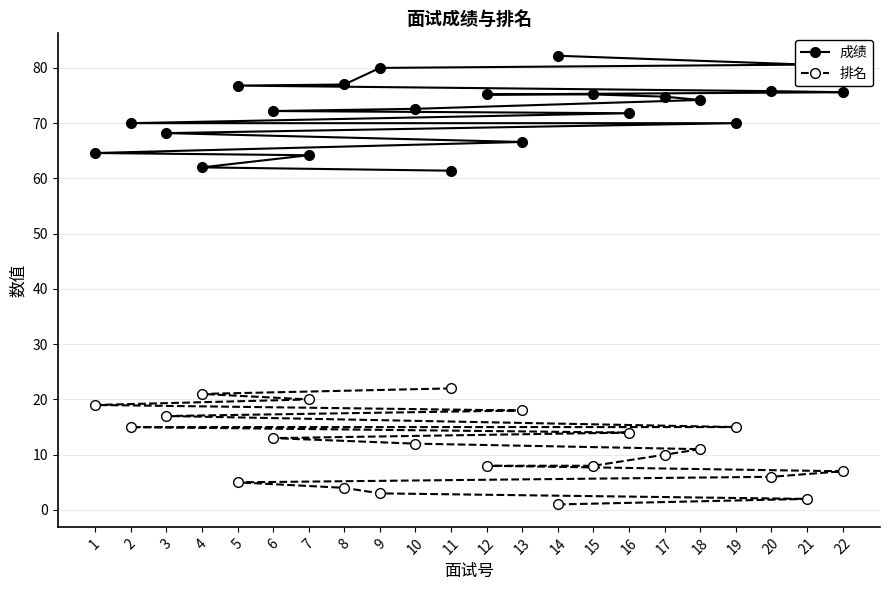

What is the smallest value displayed?

1.0